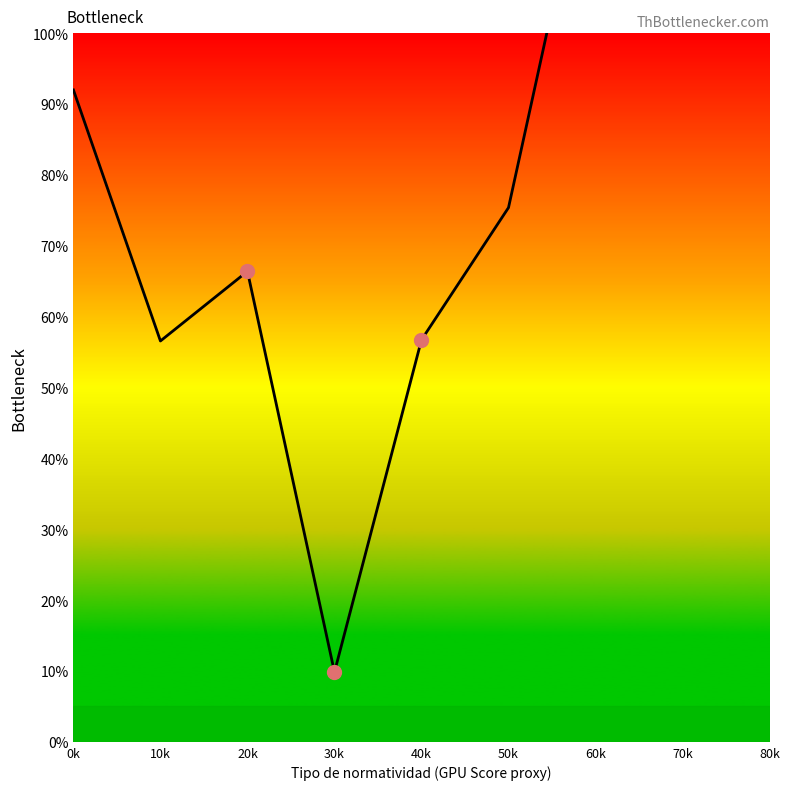

What is the ratio of the value at 70k to the value at 50k?

1.9